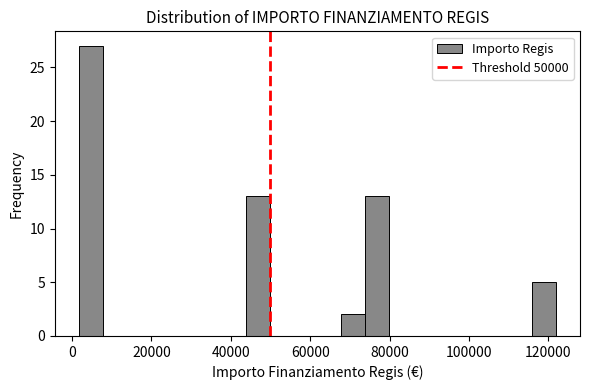

Read against the x-axis, roughly where is the centre of the tallest bar?

4000